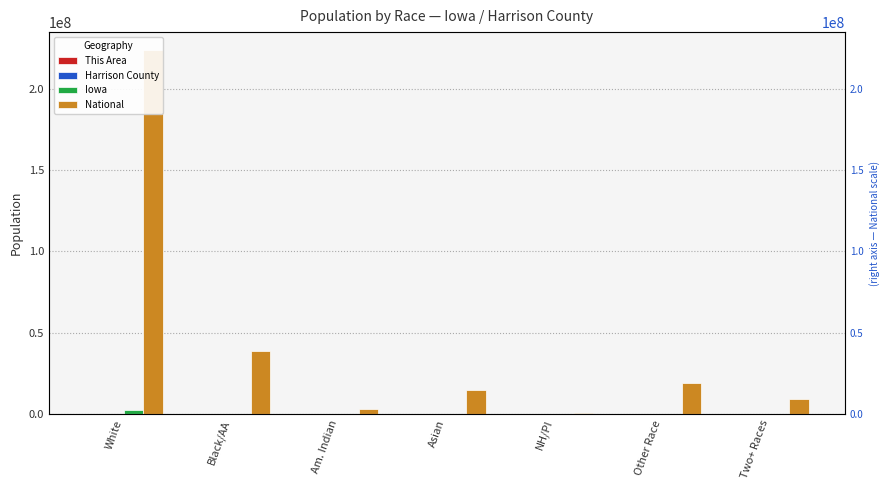

Which series has the widest spread of values?

National